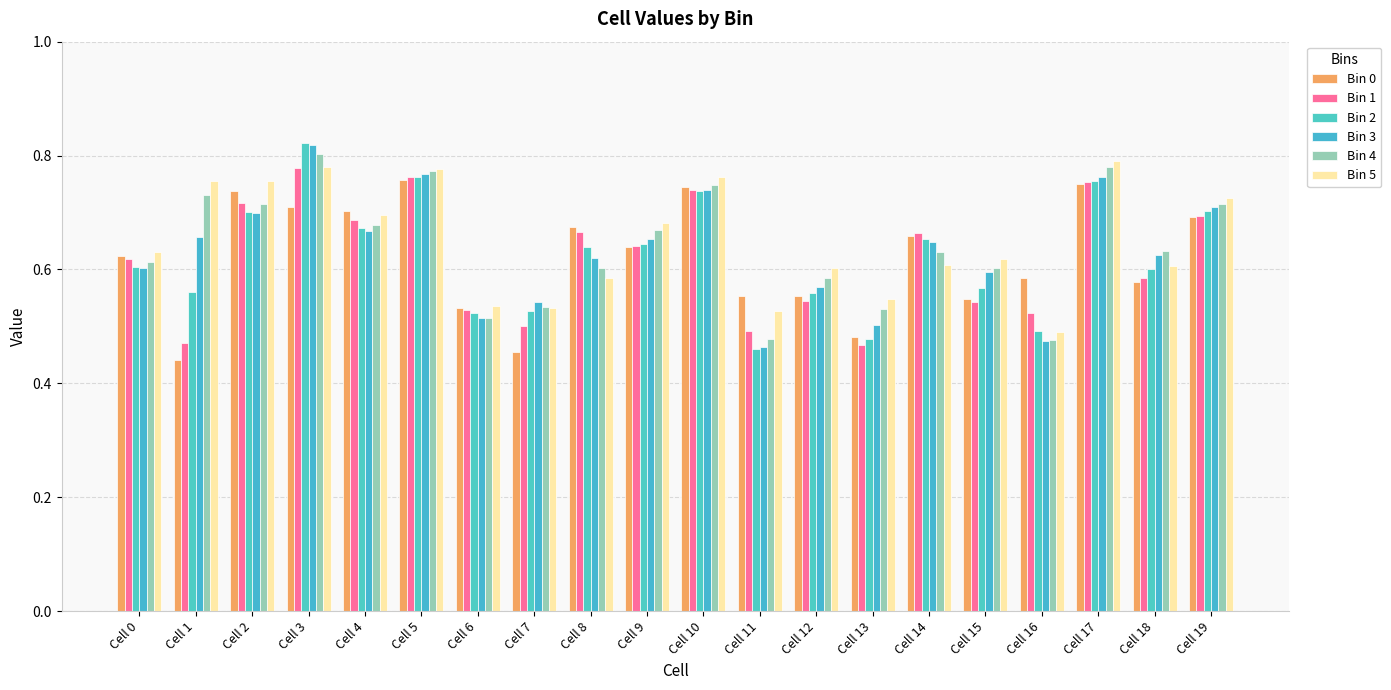

How many bars are there in total?

120